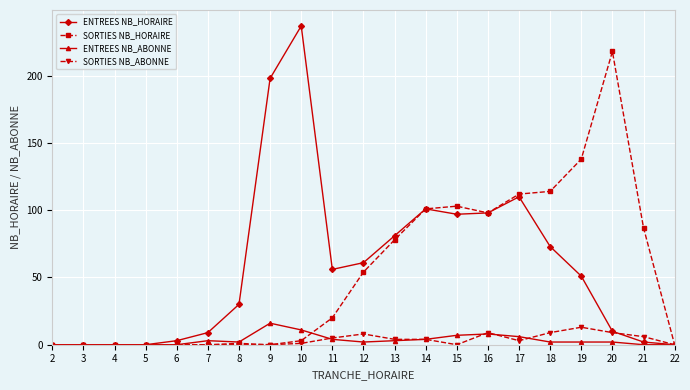

How many lines are shown in the chart?

4